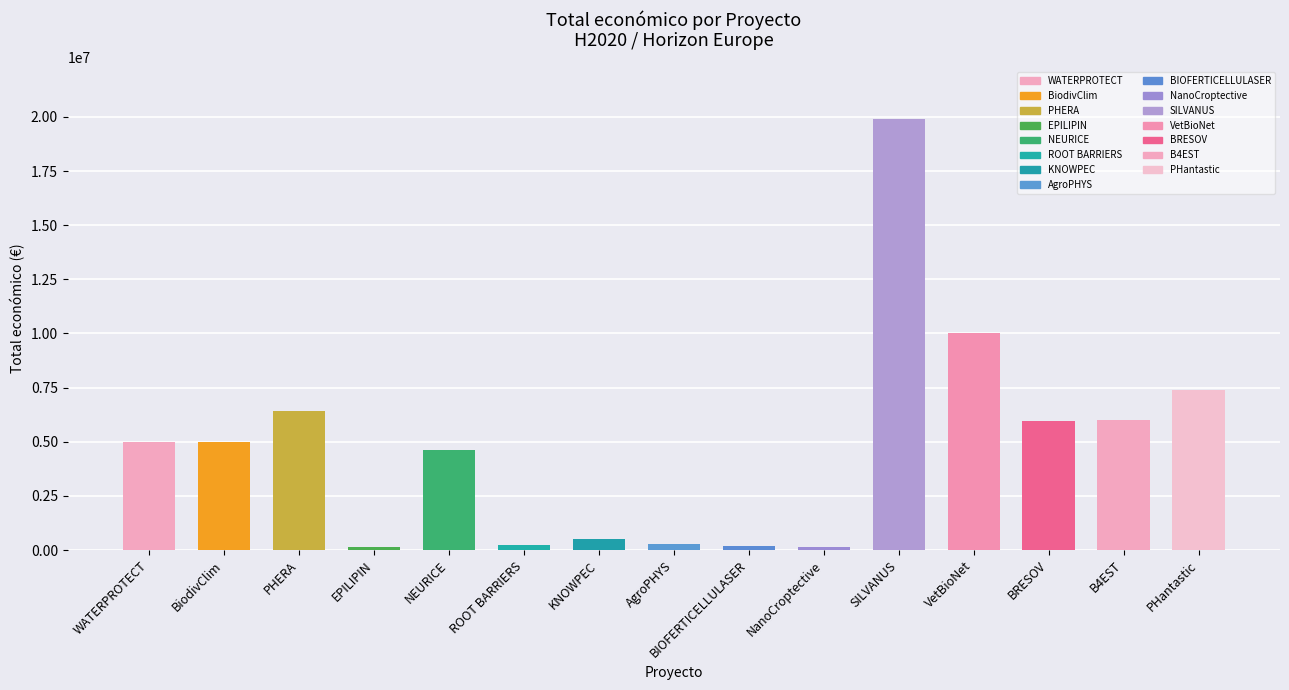

The chart shows a value of 4608975 at NEURICE. True or false?

True